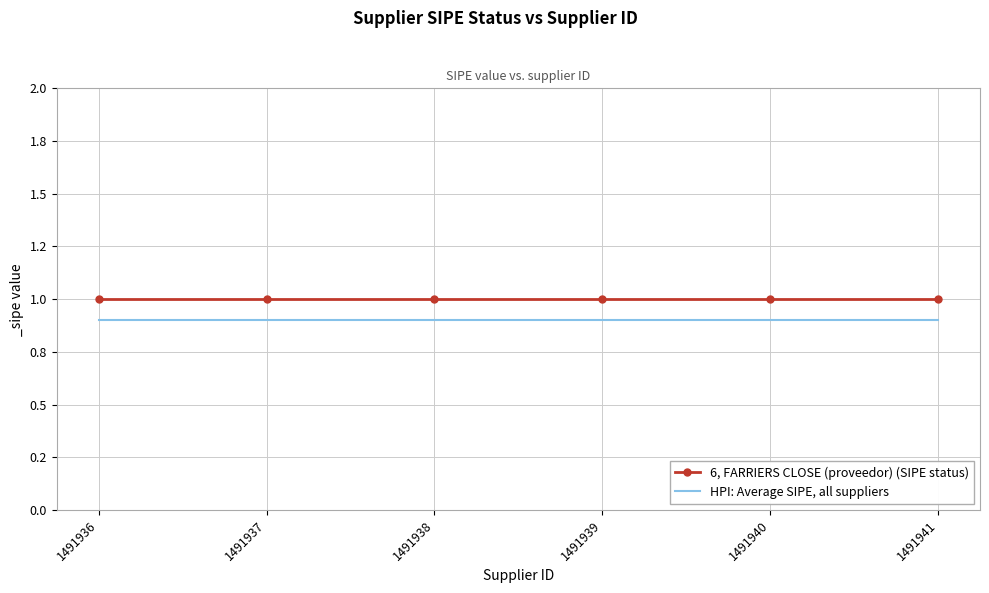

What is the value of the 6, FARRIERS CLOSE (proveedor) (SIPE status) point at the 2nd from the left?

1.0